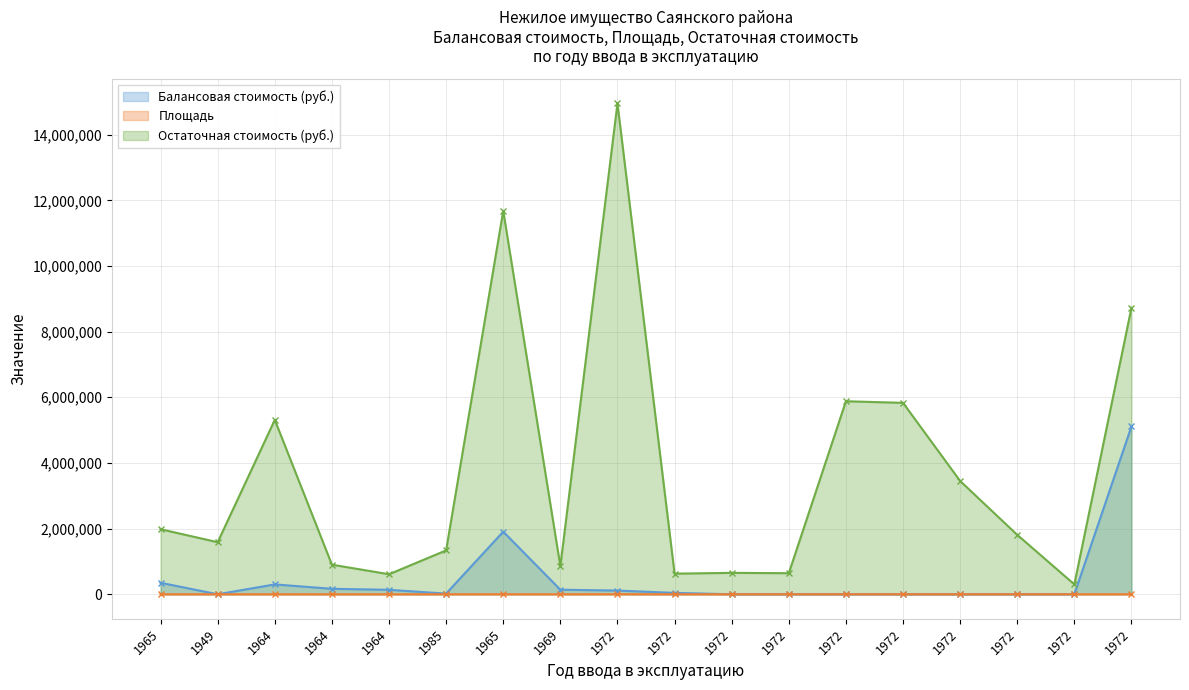

Reading left to right, list all the values displayed in this chart.

Балансовая стоимость (руб.): 350000.0	0.0	300586.1	166861.0	135971.0	20252.0	1907390.0	138749.0	113040.0	42690.0	0.0	0.0	0.0	0.0	0.0	0.0	0.0	5111593.8
Площадь: 237.5	324.3	395.3	67.1	98.6	90.0	769.5	160.7	1869.2	61.1	63.4	62.4	571.5	566.8	335.5	176.0	22.7	680.0
Остаточная стоимость (руб.): 1981659.6	1586485.3	5312586.9	901782.4	610236.4	1337092.2	11678463.0	856857.2	14951151.3	628538.8	652199.0	641911.9	5879049.1	5830699.9	3451305.3	1810520.8	301620.3	8728949.2